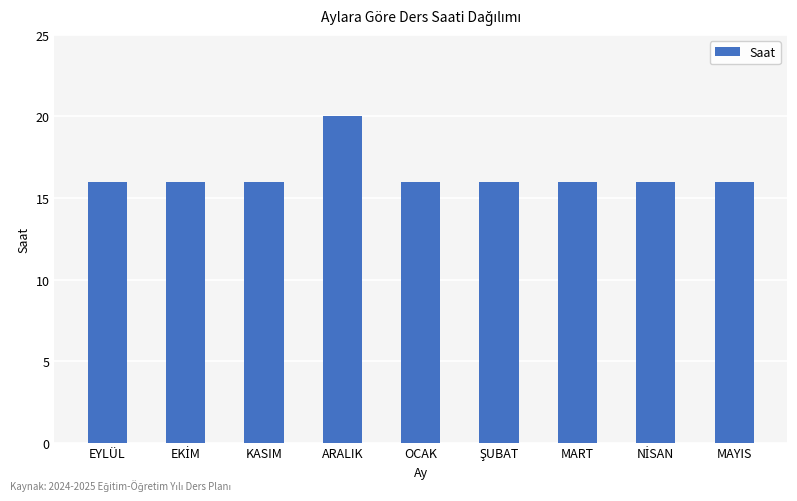

What is the greatest value displayed?

20